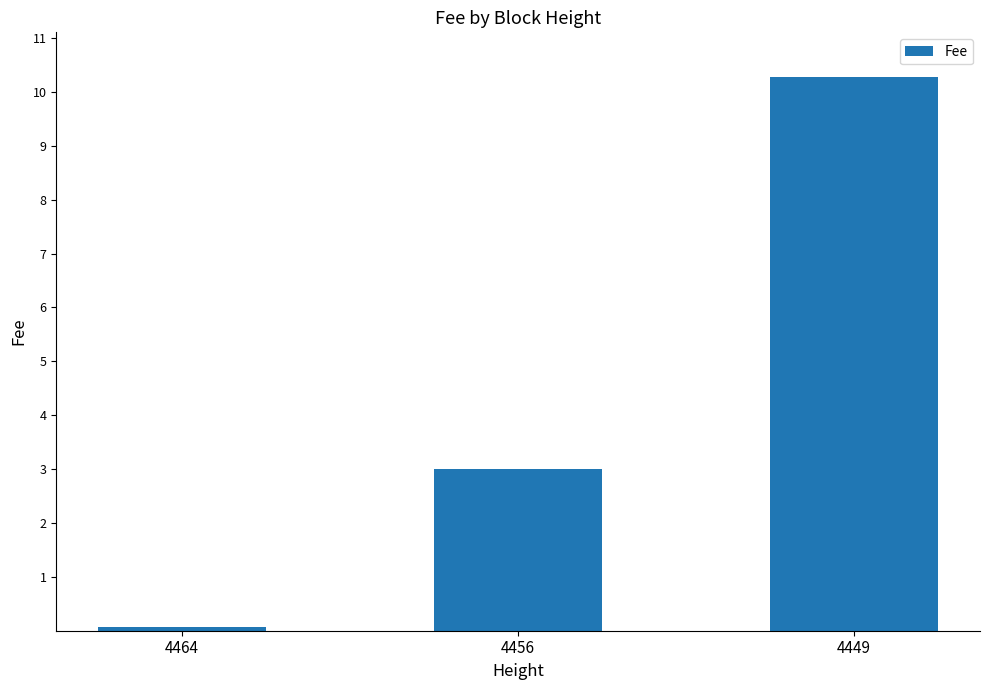

List the labels in order of value, largest first.

4449, 4456, 4464